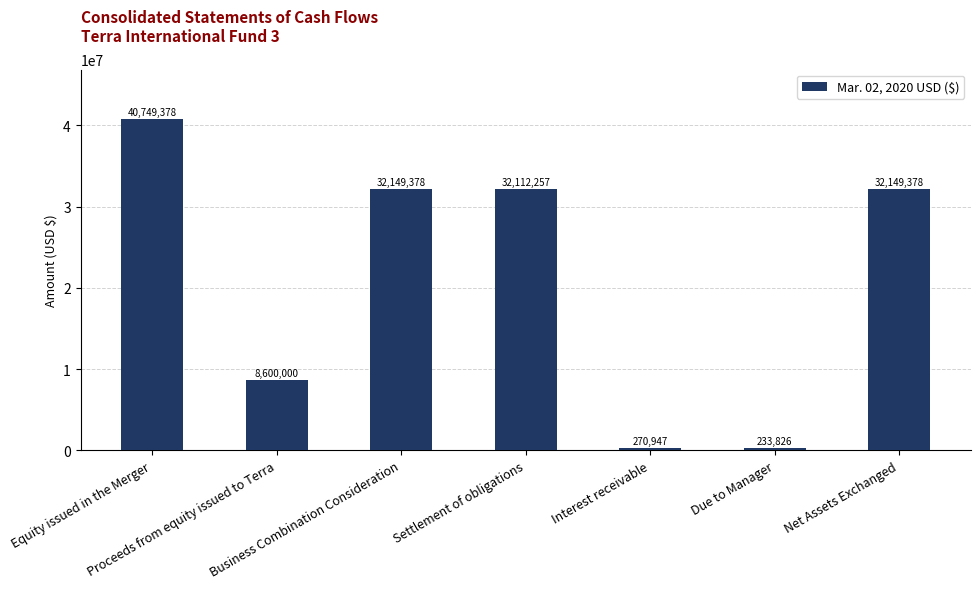

What is the change in value from Proceeds from equity issued to Terra to Business Combination Consideration?

+23549378